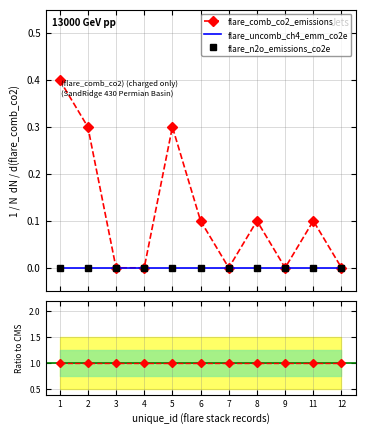

What is the maximum value shown in the chart?

1